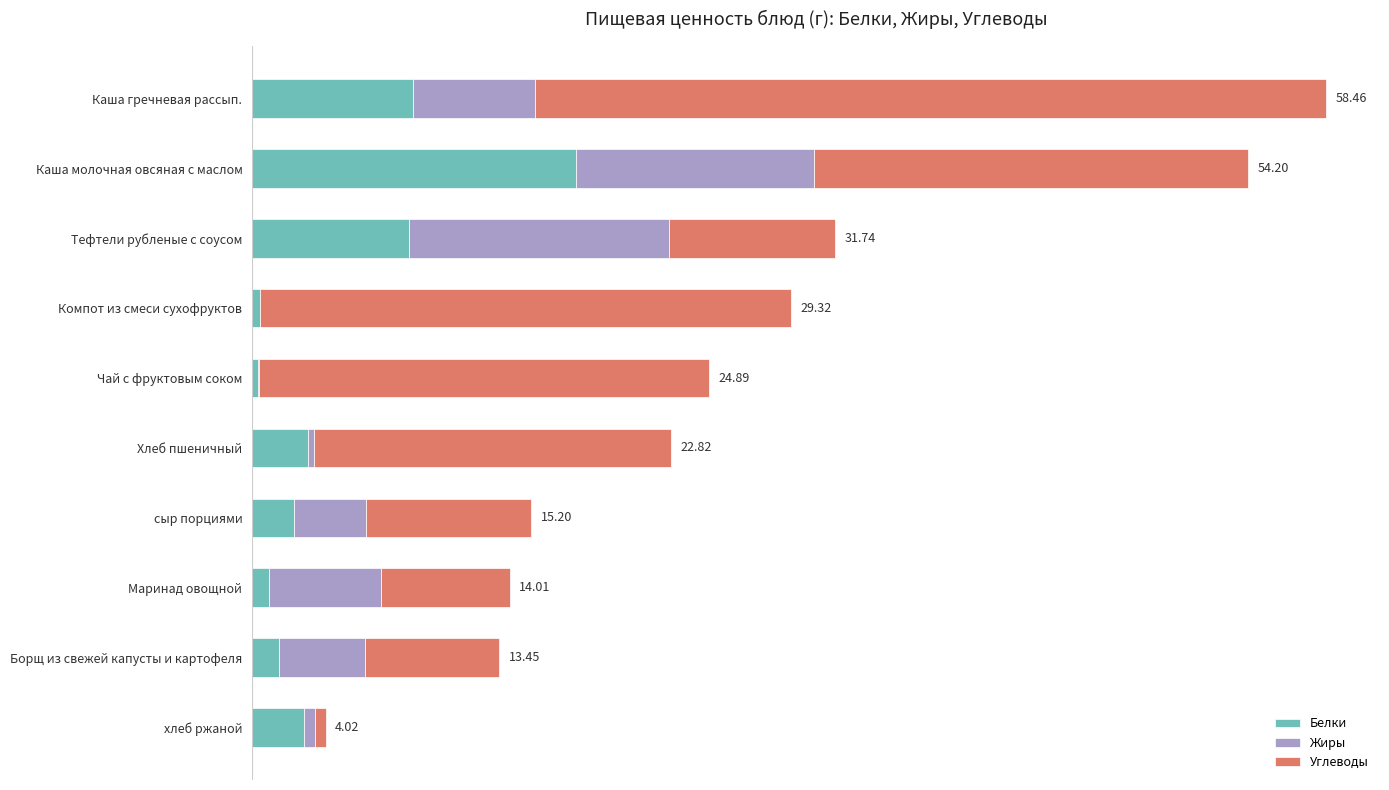

What is the average value of the Углеводы series?

17.3